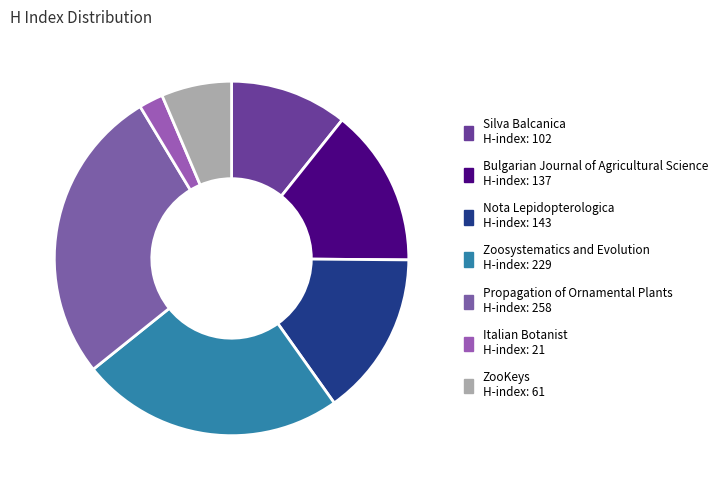

To the nearest percent, what percentage of the pie is Italian Botanist?

2%